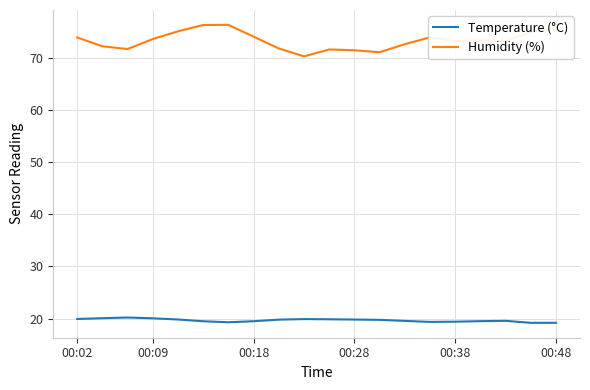

What is the highest value of the Temperature (°C) series?

20.2